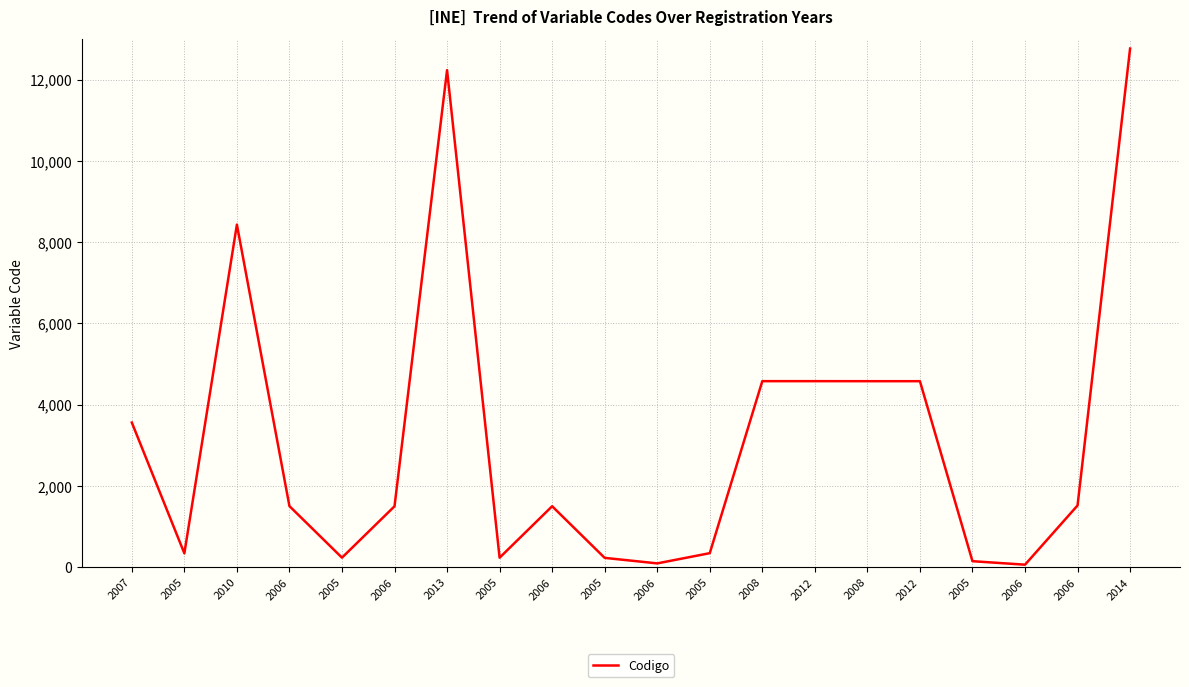

Which category has the lowest value across all series?

2006